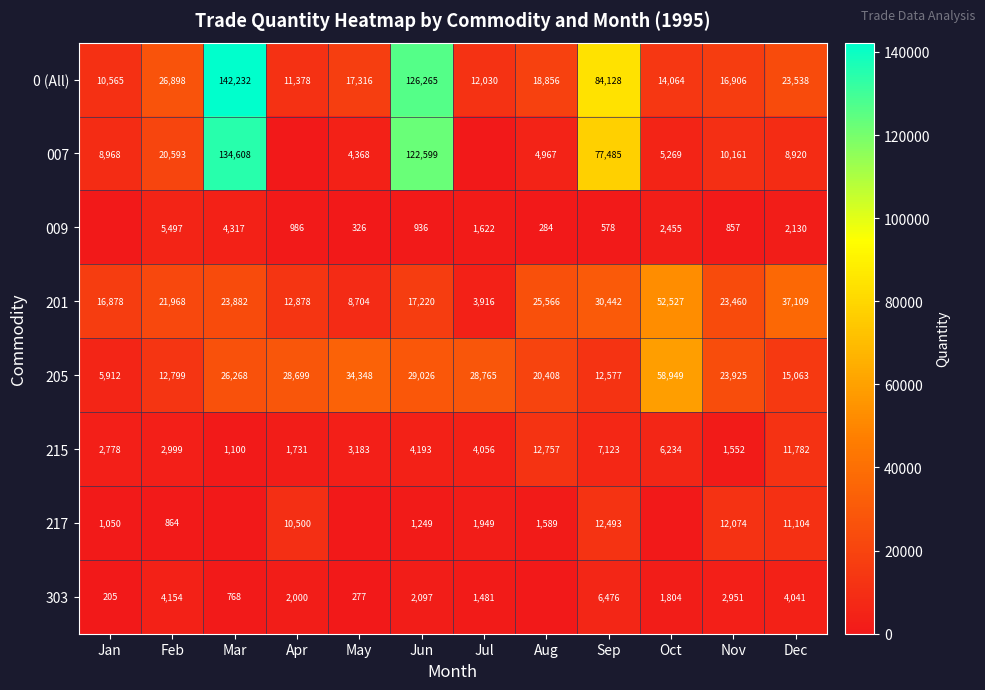

What is the difference between the highest and lowest values at Dec?

34979